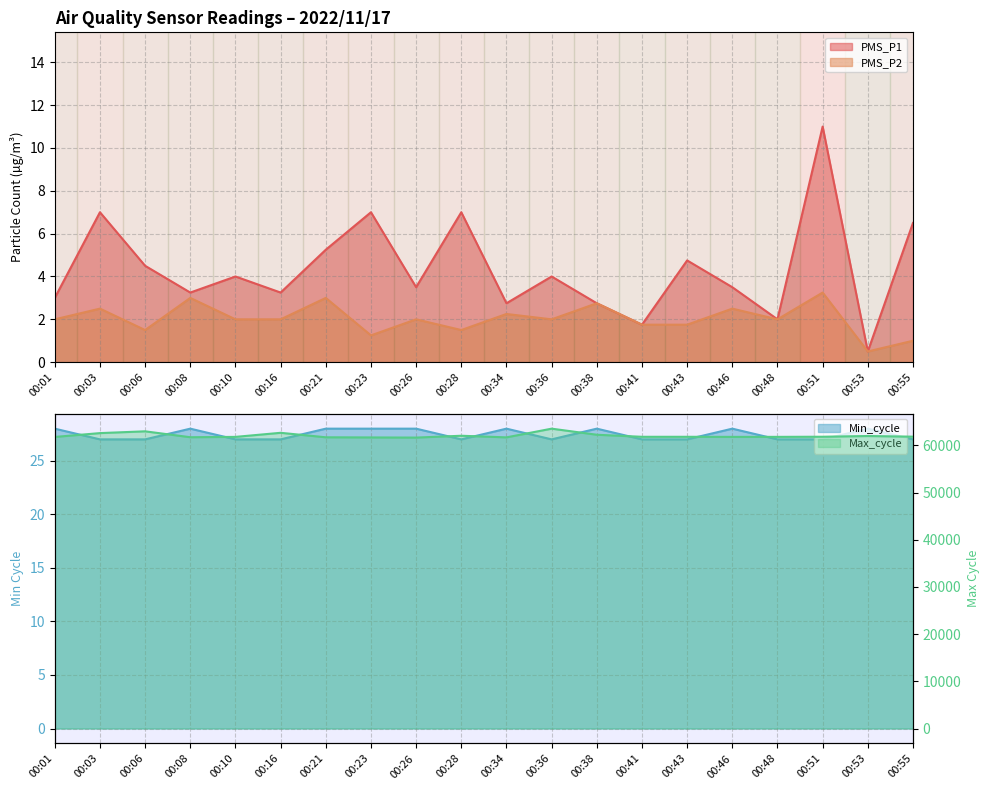

Is the value of PMS_P1 at 00:08 greater than the value of PMS_P2 at 00:03?

Yes